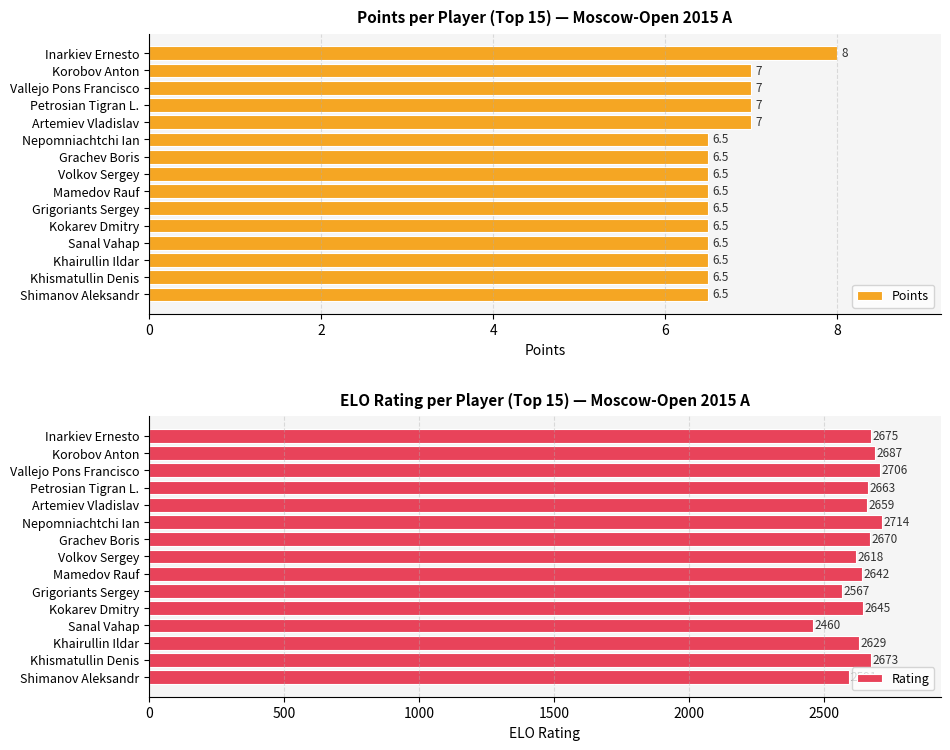

Reading left to right, what are all the values shown in this chart?

Points: 8.0	7.0	7.0	7.0	7.0	6.5	6.5	6.5	6.5	6.5	6.5	6.5	6.5	6.5	6.5
Rating: 2675.0	2687.0	2706.0	2663.0	2659.0	2714.0	2670.0	2618.0	2642.0	2567.0	2645.0	2460.0	2629.0	2673.0	2591.0